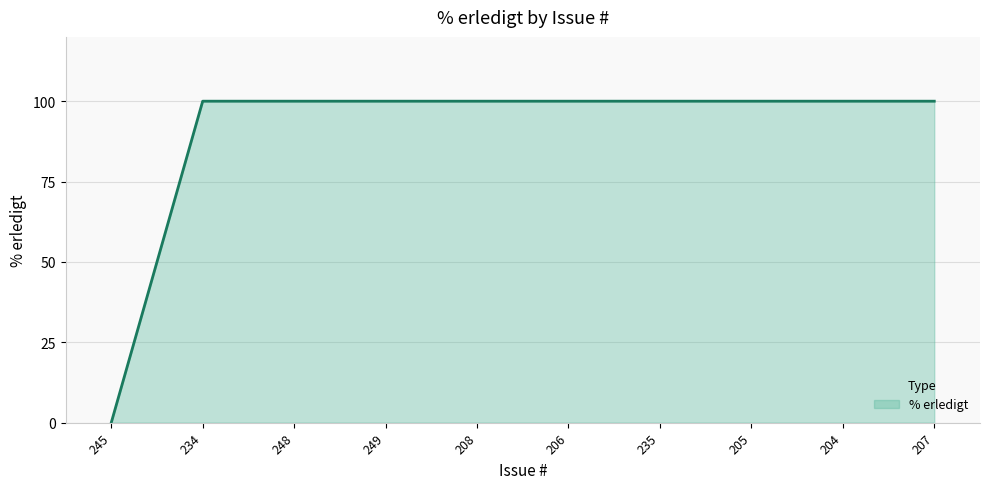

At which category does the chart reach its minimum across all series?

245